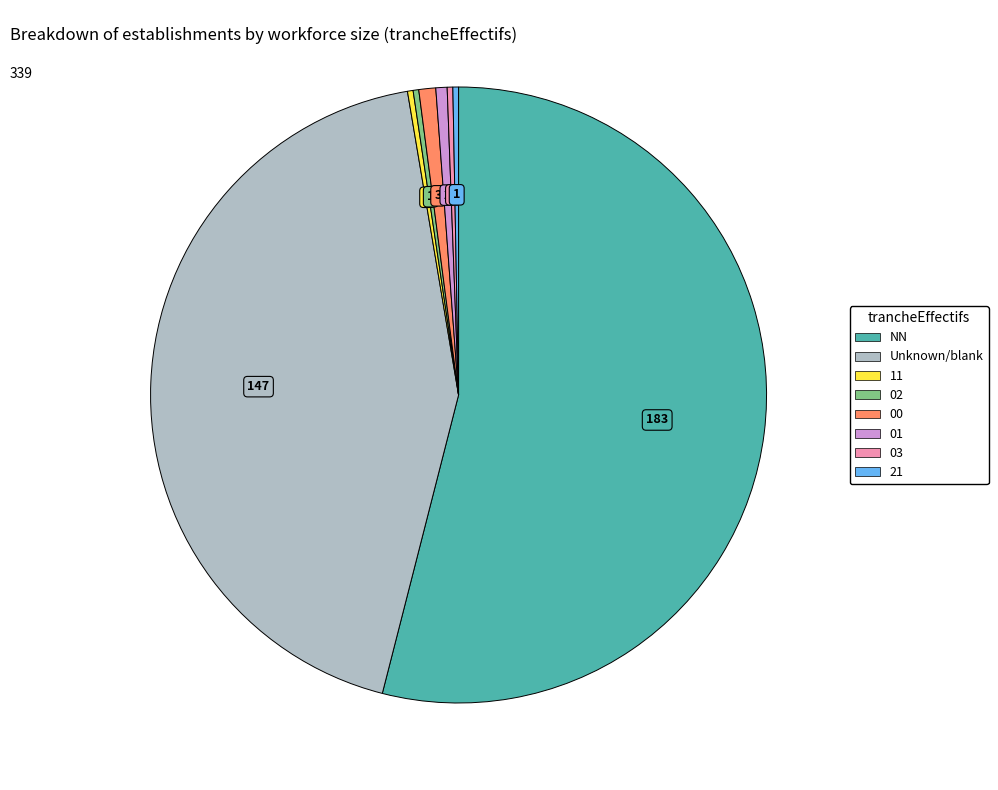

Is there any slice that represents more than half of the pie?

Yes